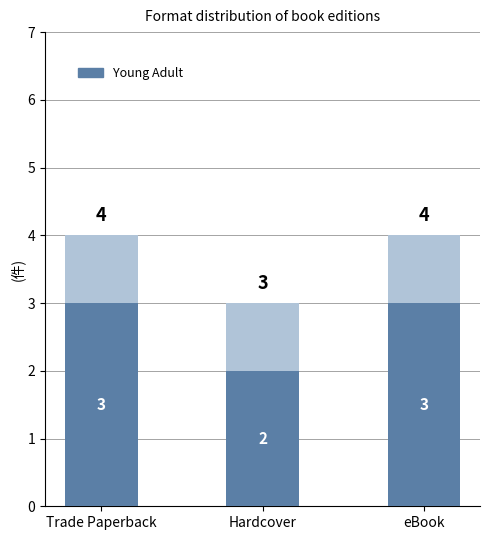

What is the total value across all series at Trade Paperback?

4